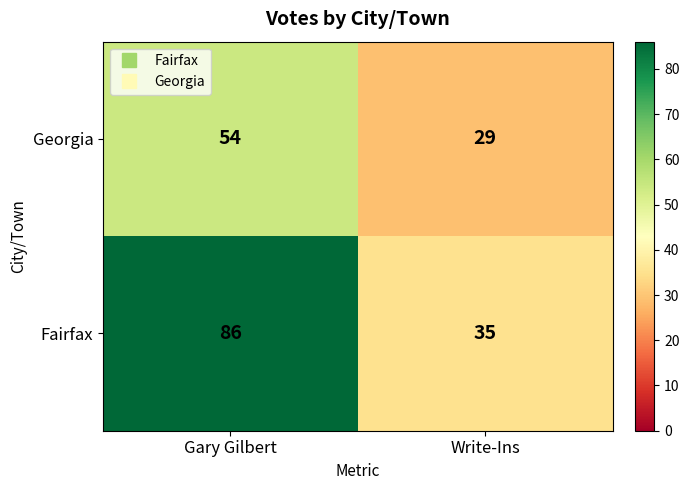

Which category has the lowest value across all series?

Write-Ins